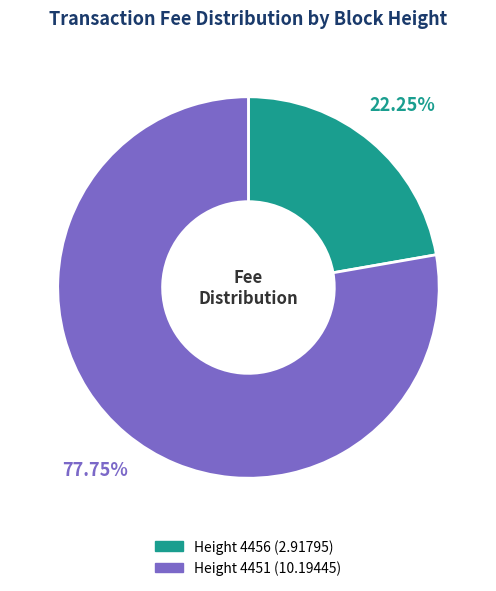

Which has a higher value, Height 4456 or Height 4451?

Height 4451